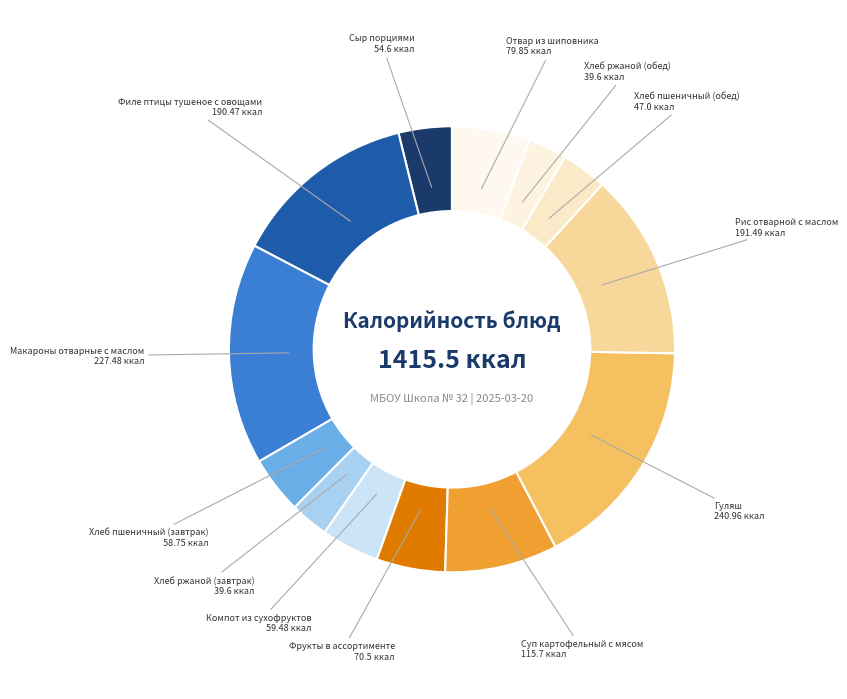

Which category has the biggest portion of the pie?

Гуляш